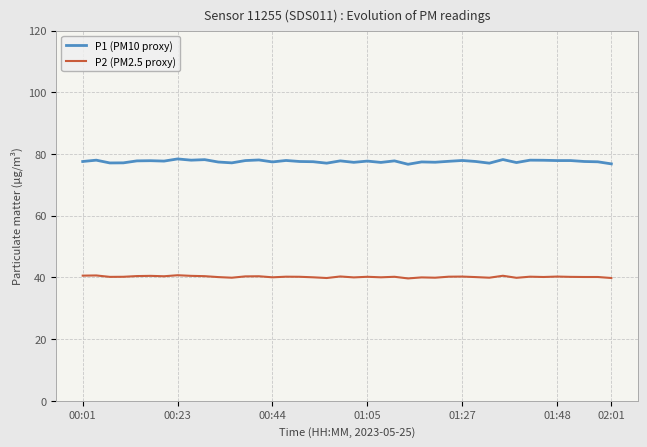

Is this an area chart (filled region under the line)?

No